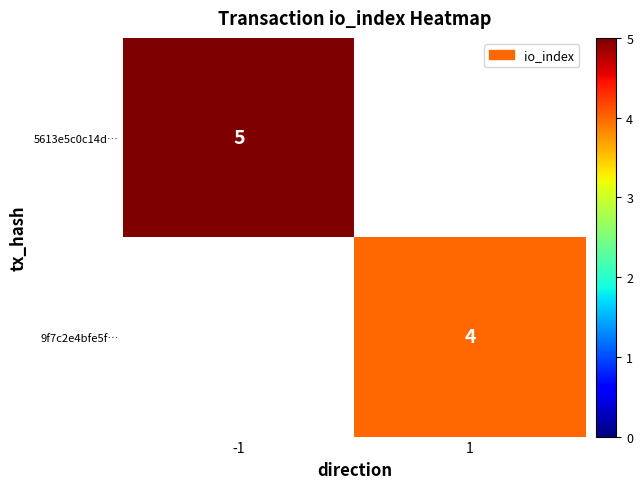

True or false: 9f7c2e4bfe5f… has a value of 2 at 1.

False